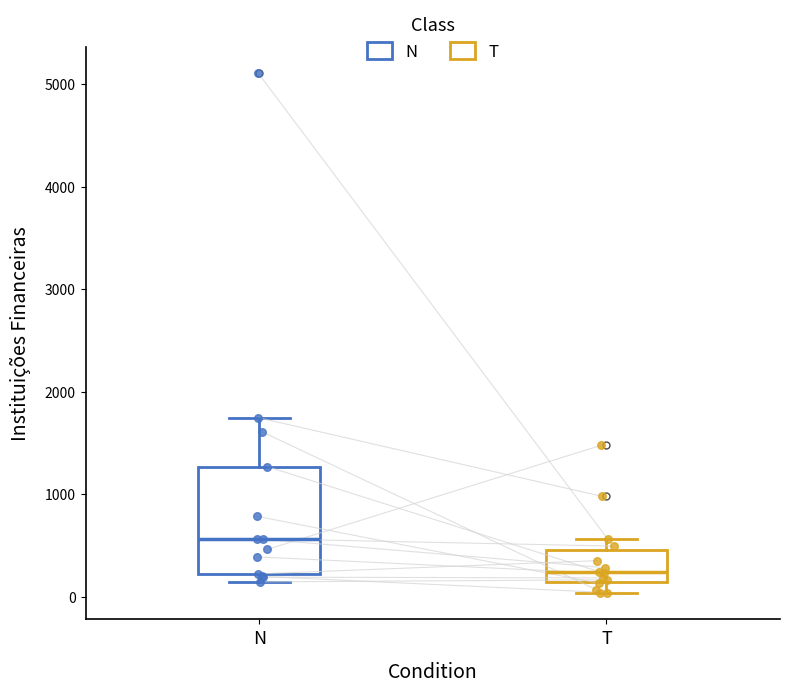

Reading left to right, read every box against the y-axis: the position of its median line, the range the box covers, and the ends of its whiskers. The values are not printed on the chart, so give them approximately, as read against the axis.

N: median 600, box 200 to 1300, whiskers 100 to 1700
T: median 200, box 100 to 500, whiskers 0 to 600